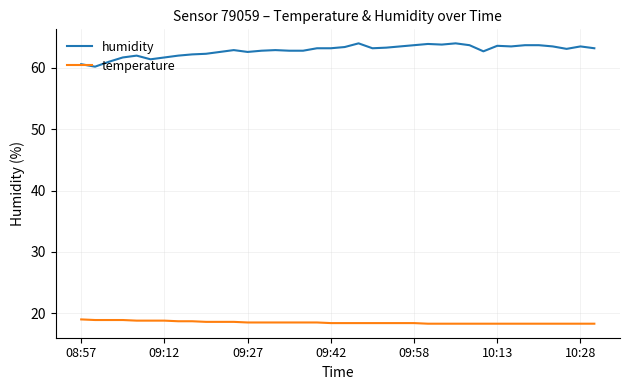

What is the lowest value of the humidity series?

60.2